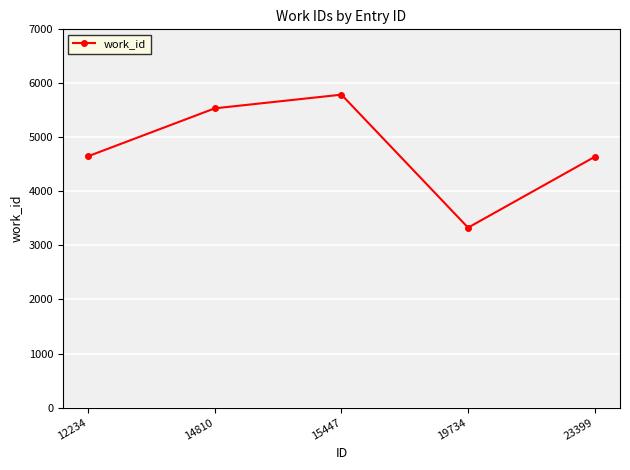

What is the change in value from 12234 to 15447?

+1139